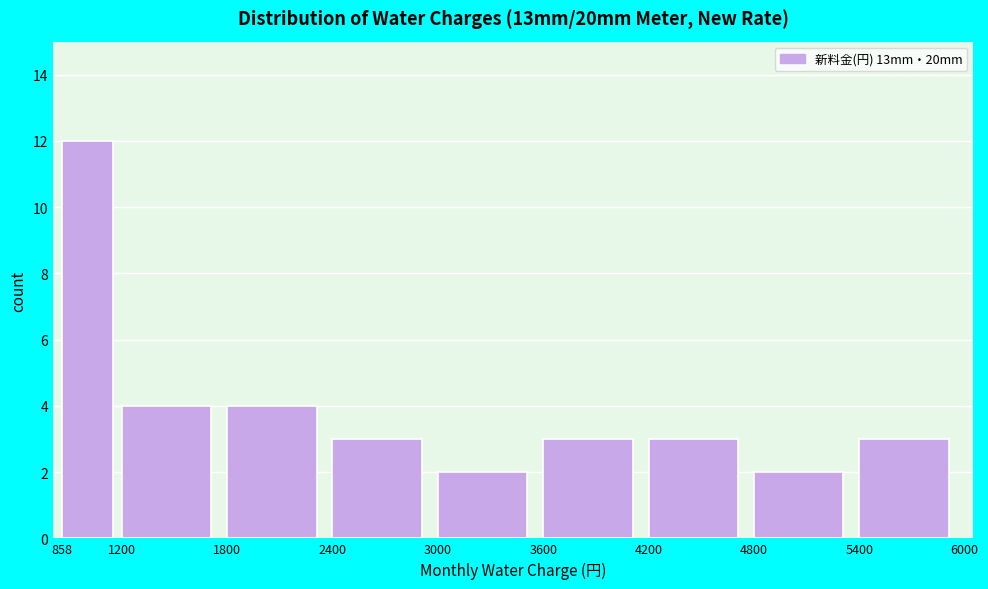

Which range on the x-axis has the tallest bar?

858 to 1200